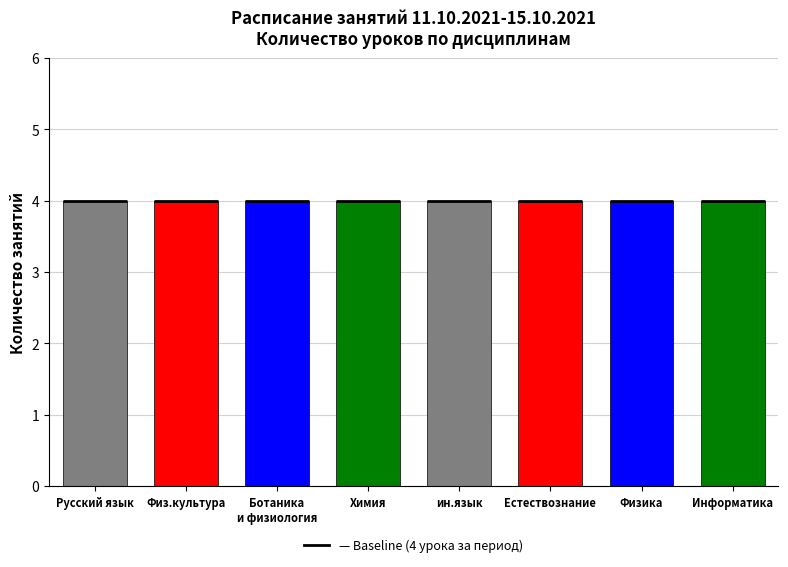

Count the number of categories in the chart.

8